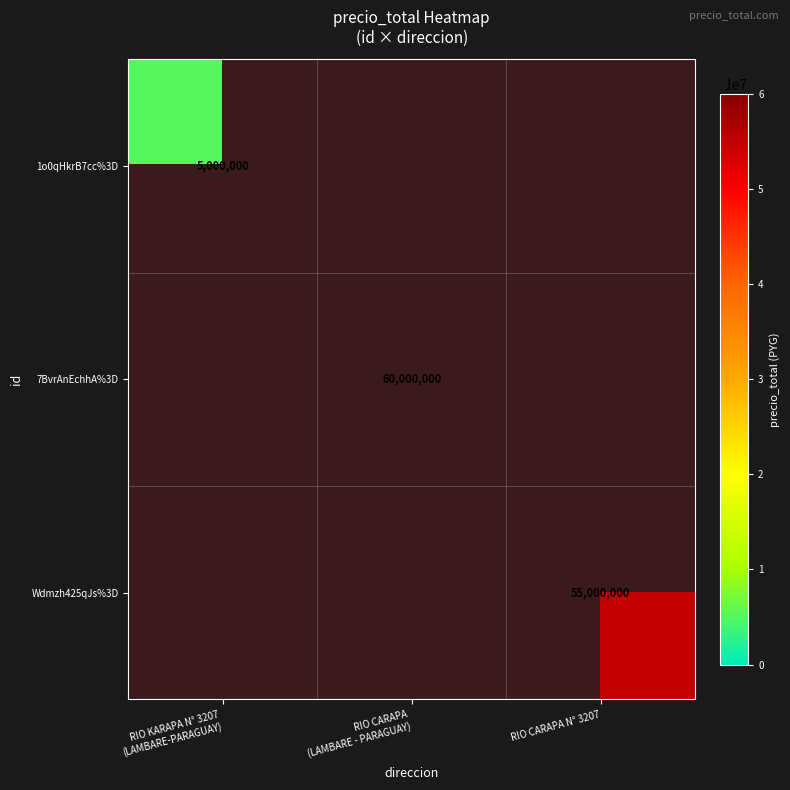

At how many categories does at least one series exceed 45086396?

2